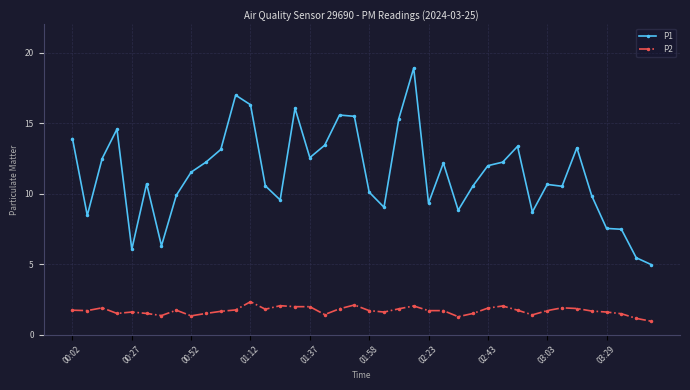

True or false: P1 and P2 intersect in this chart.

False